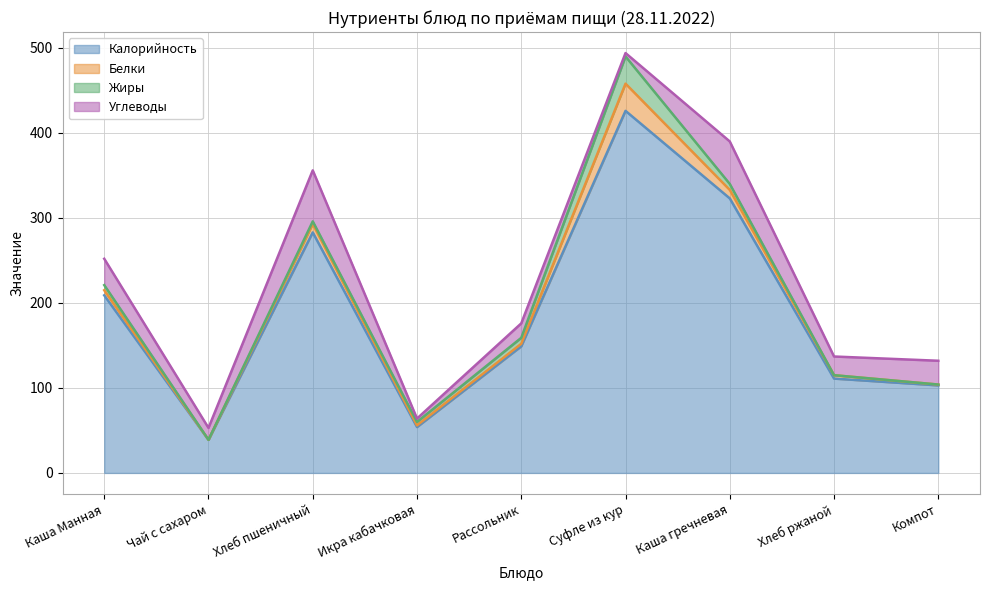

Between Чай с сахаром and Рассольник, which series saw the biggest shift?

Калорийность